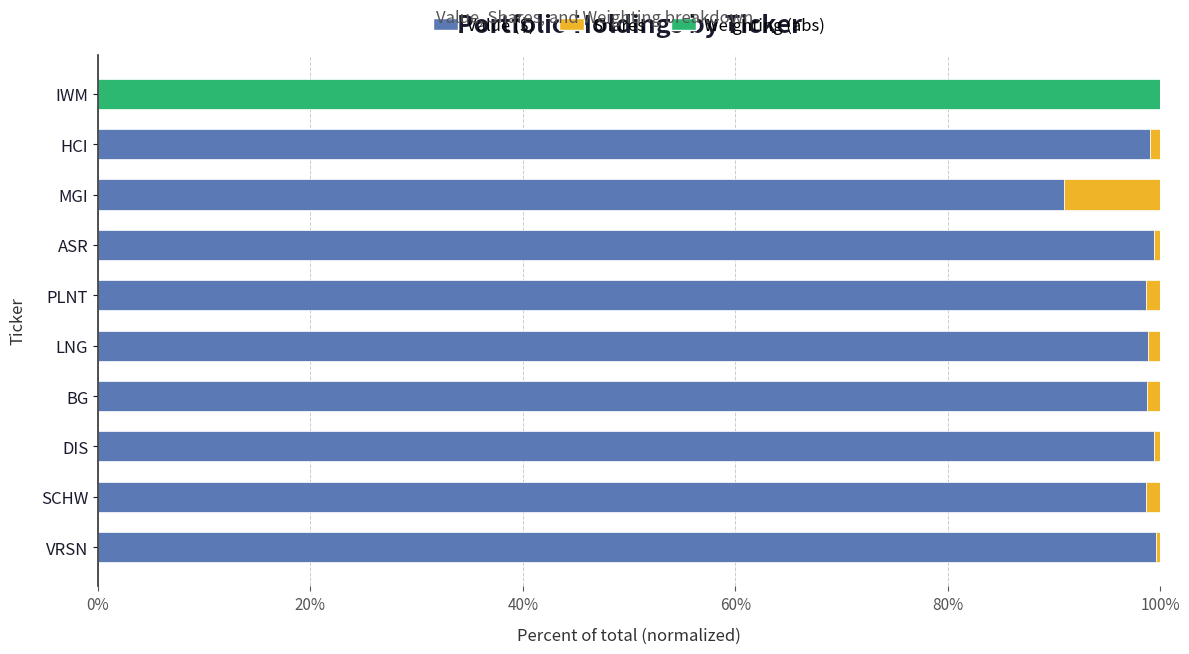

What is the sum of all Value ($) values?

883.4